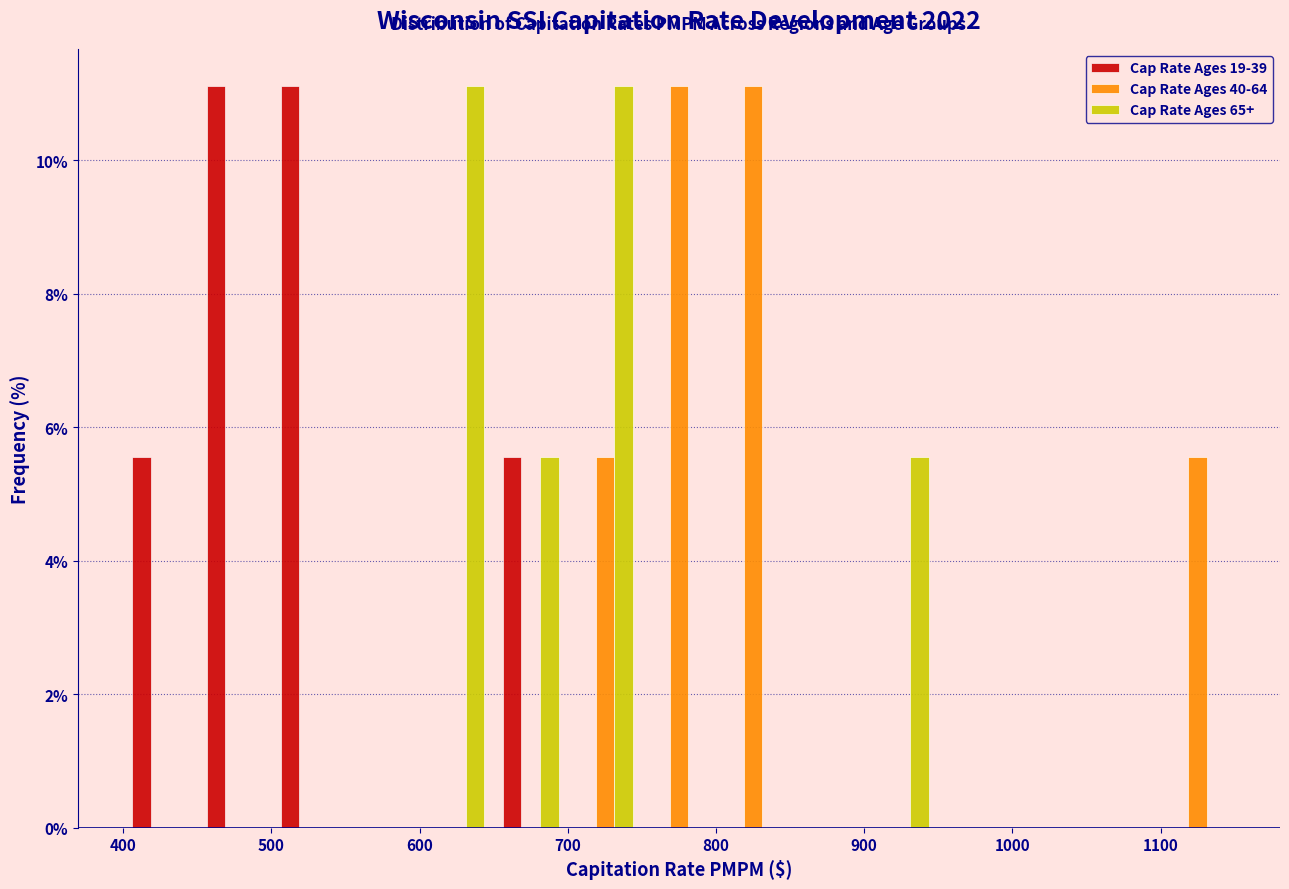

Reading left to right, list every range on the x-axis with the height of the bar of each series over it. The values are not printed on the chart, so give them approximately, as read against the axis.

400 to 450: Cap Rate Ages 19-39=5.6	Cap Rate Ages 40-64=0	Cap Rate Ages 65+=0
450 to 500: Cap Rate Ages 19-39=11.2	Cap Rate Ages 40-64=0	Cap Rate Ages 65+=0
500 to 550: Cap Rate Ages 19-39=11.2	Cap Rate Ages 40-64=0	Cap Rate Ages 65+=0
550 to 600: Cap Rate Ages 19-39=0	Cap Rate Ages 40-64=0	Cap Rate Ages 65+=0
600 to 650: Cap Rate Ages 19-39=0	Cap Rate Ages 40-64=0	Cap Rate Ages 65+=11.2
650 to 700: Cap Rate Ages 19-39=5.6	Cap Rate Ages 40-64=0	Cap Rate Ages 65+=5.6
700 to 750: Cap Rate Ages 19-39=0	Cap Rate Ages 40-64=5.6	Cap Rate Ages 65+=11.2
750 to 800: Cap Rate Ages 19-39=0	Cap Rate Ages 40-64=11.2	Cap Rate Ages 65+=0
800 to 850: Cap Rate Ages 19-39=0	Cap Rate Ages 40-64=11.2	Cap Rate Ages 65+=0
850 to 900: Cap Rate Ages 19-39=0	Cap Rate Ages 40-64=0	Cap Rate Ages 65+=0
900 to 950: Cap Rate Ages 19-39=0	Cap Rate Ages 40-64=0	Cap Rate Ages 65+=5.6
950 to 1000: Cap Rate Ages 19-39=0	Cap Rate Ages 40-64=0	Cap Rate Ages 65+=0
1000 to 1050: Cap Rate Ages 19-39=0	Cap Rate Ages 40-64=0	Cap Rate Ages 65+=0
1050 to 1100: Cap Rate Ages 19-39=0	Cap Rate Ages 40-64=0	Cap Rate Ages 65+=0
1100 to 1150: Cap Rate Ages 19-39=0	Cap Rate Ages 40-64=5.6	Cap Rate Ages 65+=0